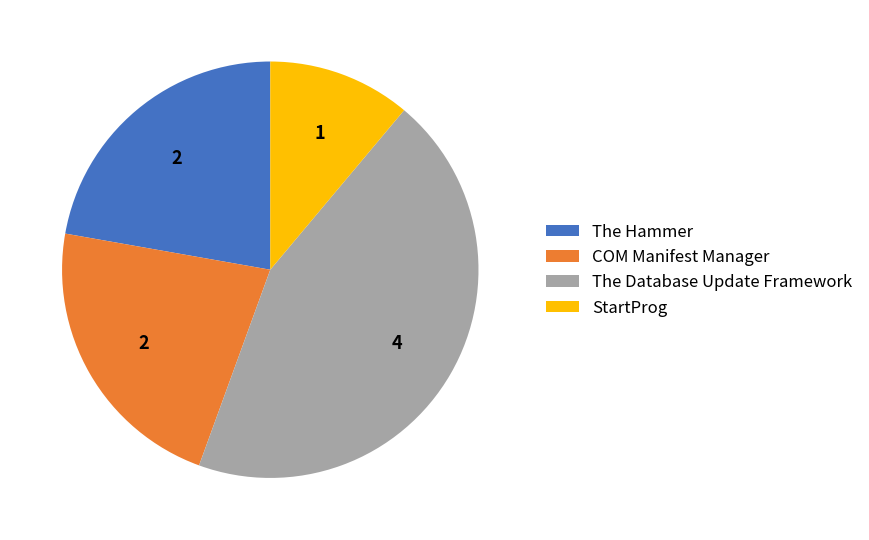

Is it true that The Hammer is 22% of the pie?

True